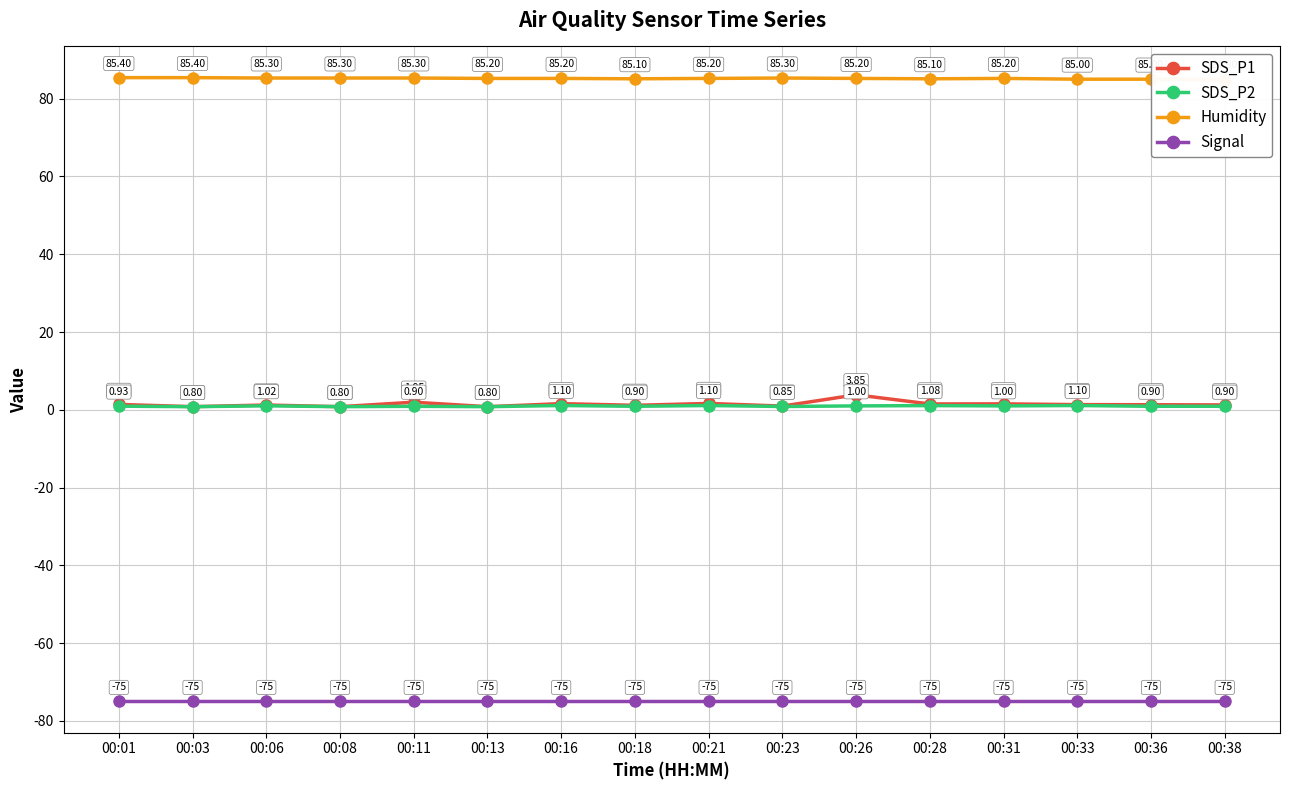

Rank the categories by Humidity value from highest to lowest.

00:01, 00:03, 00:06, 00:08, 00:11, 00:23, 00:13, 00:16, 00:21, 00:26, 00:31, 00:18, 00:28, 00:33, 00:36, 00:38